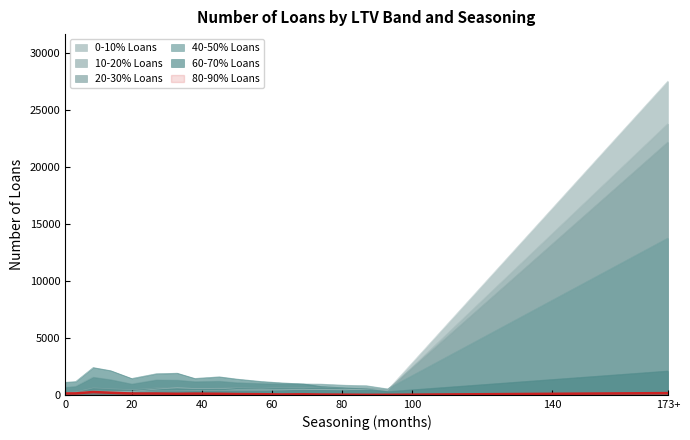

What is the difference between the maximum and minimum values in the 20-30% Loans series?

21944